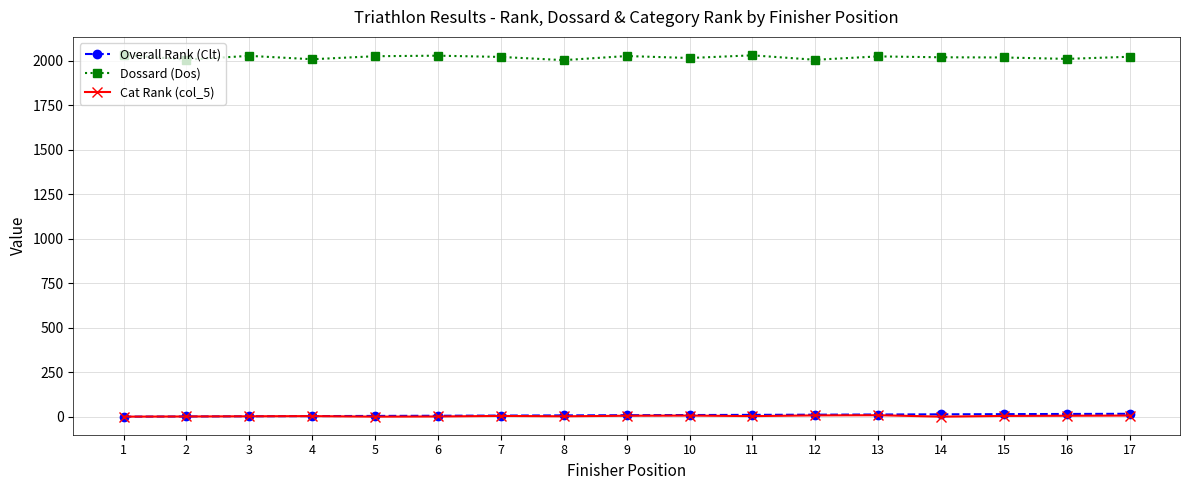

What is the maximum value shown in the chart?

2032